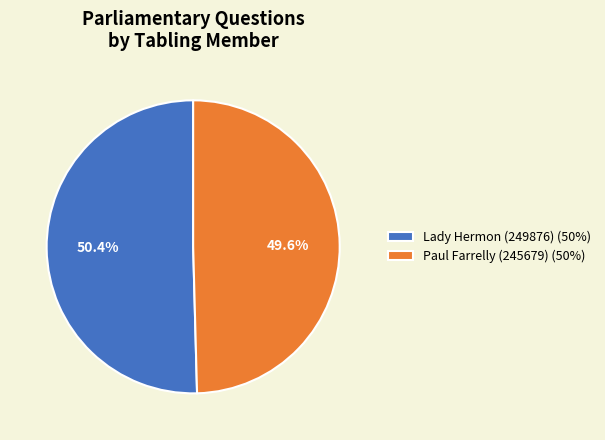

To the nearest percent, what is the average slice percentage?

50%